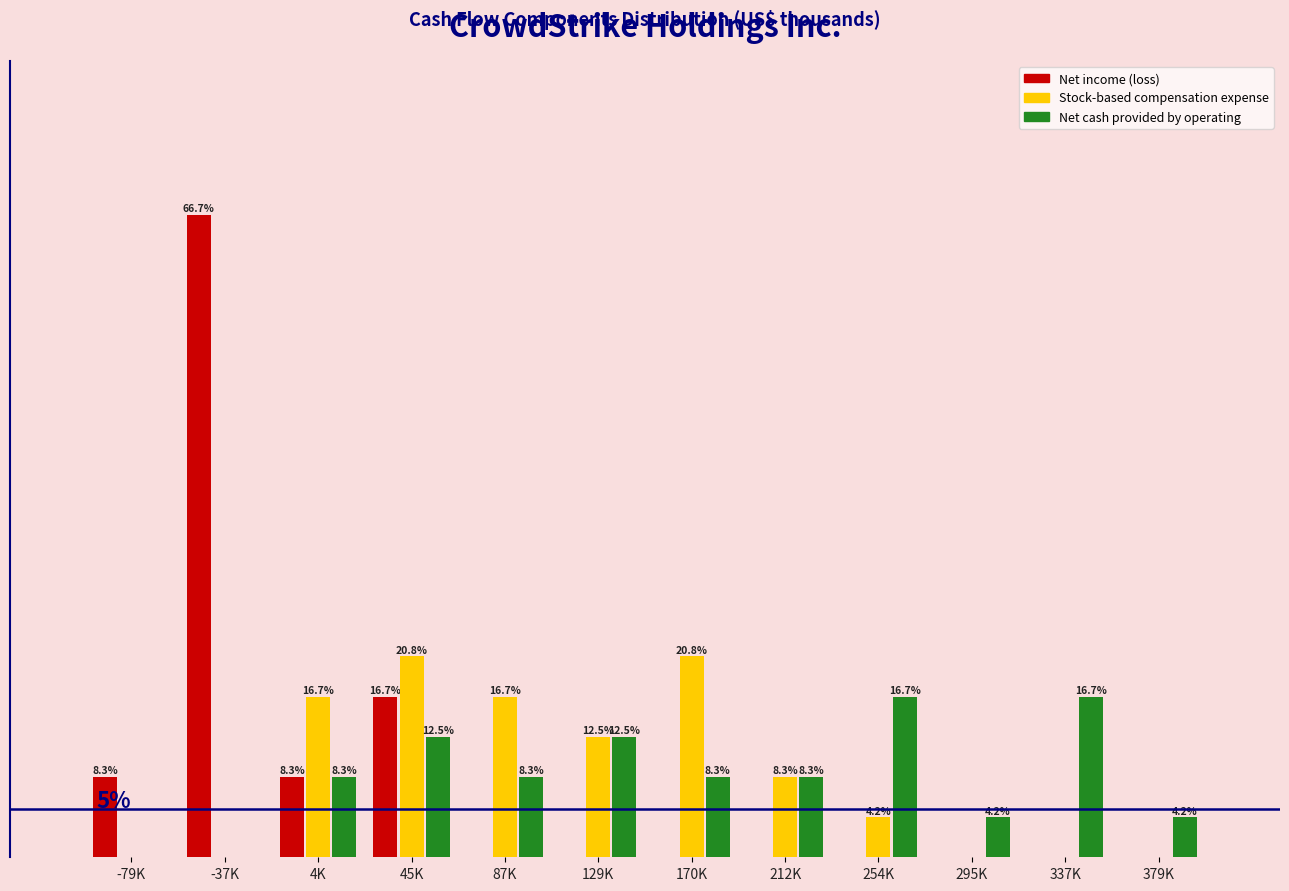

Where does the Stock-based compensation expense series first go above 8?

4K